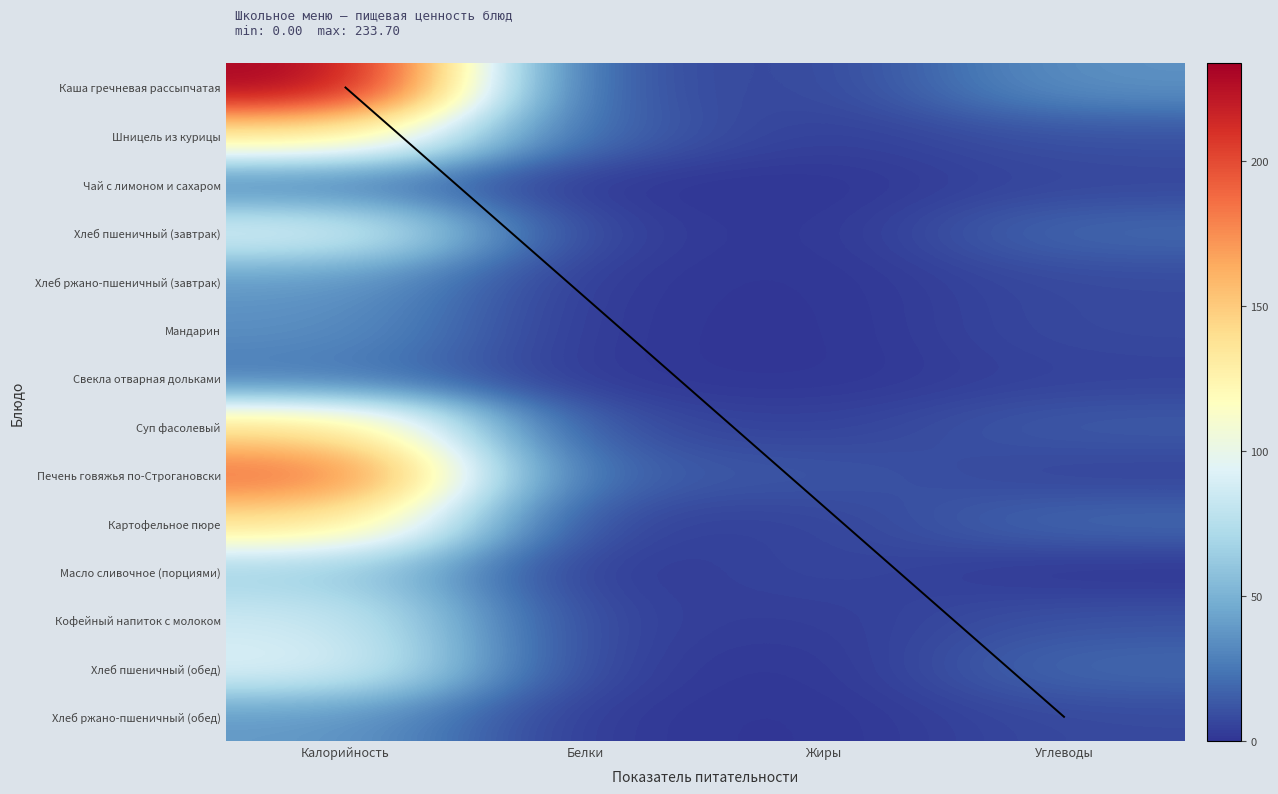

At which category is the sum across all series the highest?

Калорийность